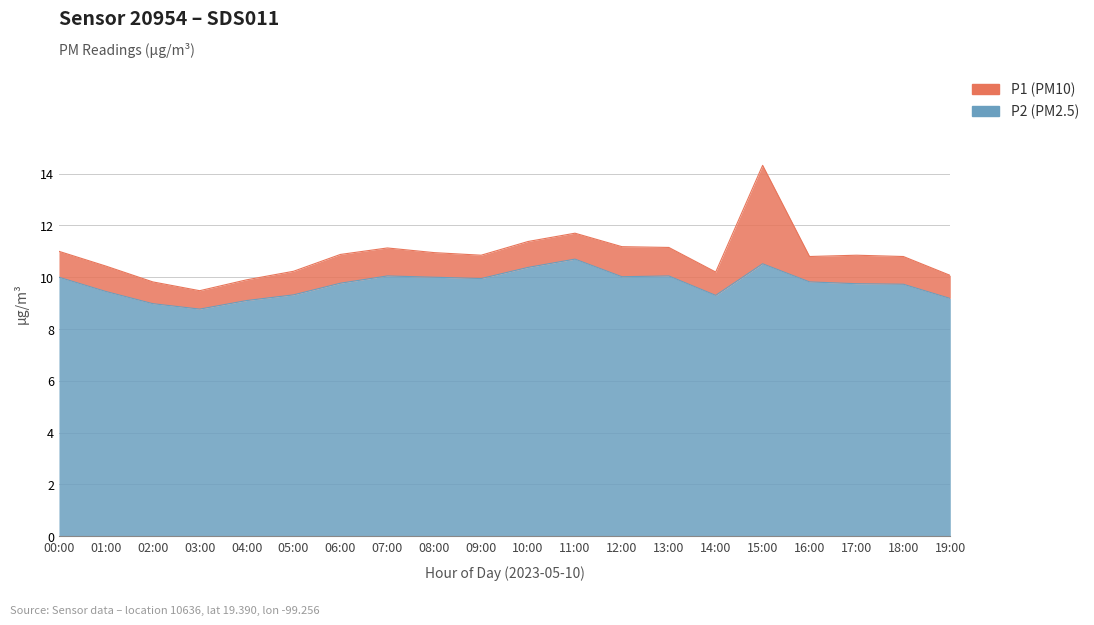

True or false: P1 has a value of 6.8 at 17:00.

False